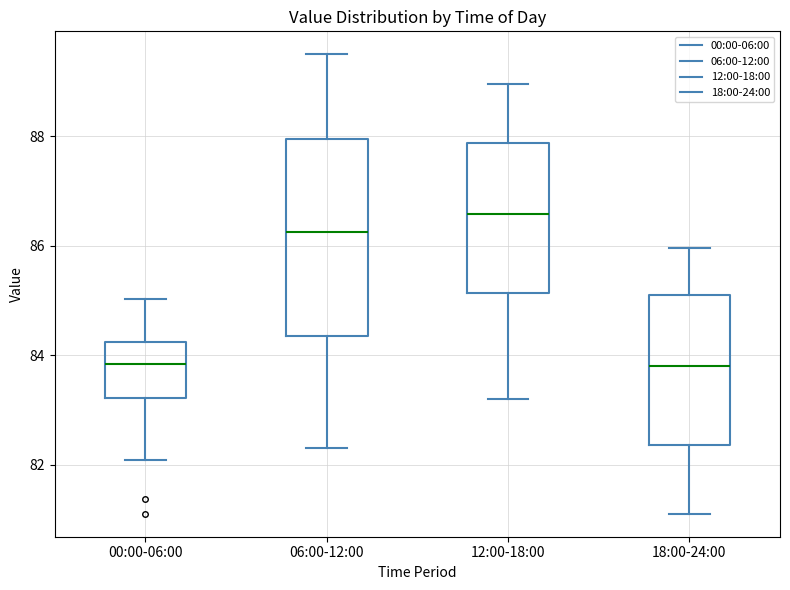

Where is the lower edge of the box for 18:00-24:00 on the y-axis? The values are not printed on the chart, so give them approximately, as read against the axis.

82.4